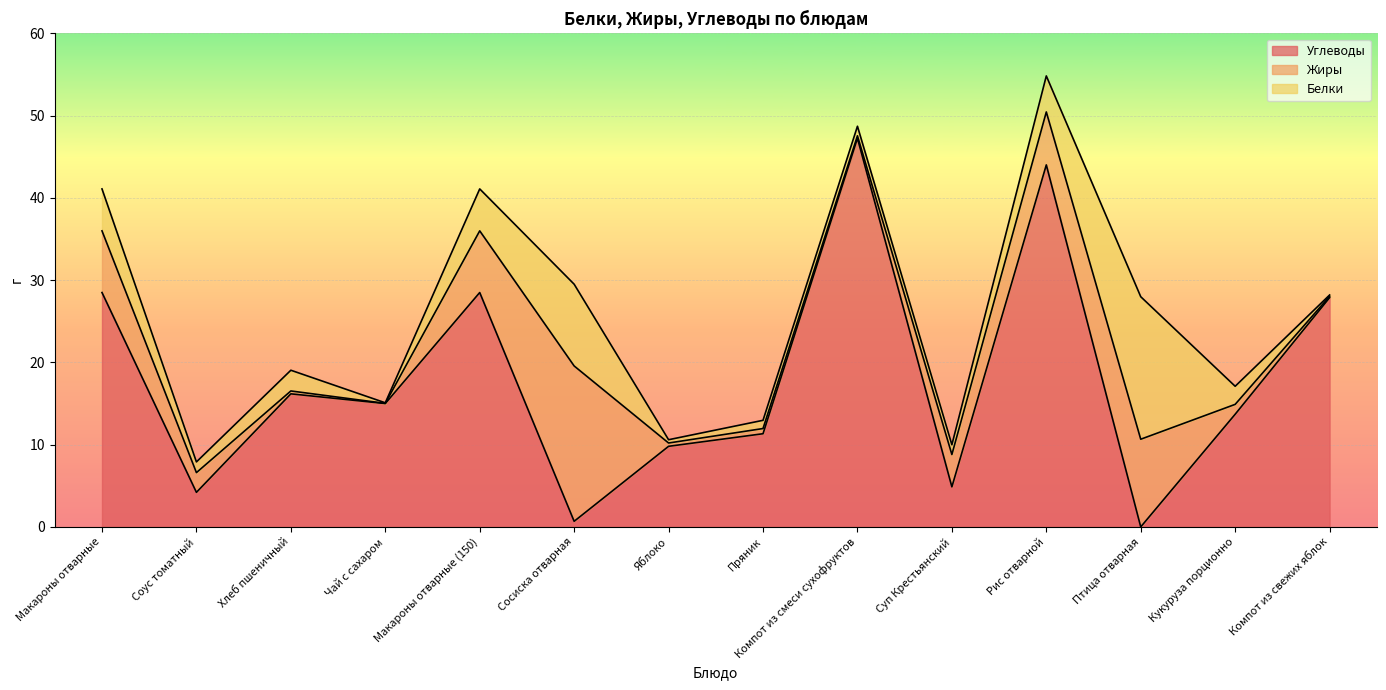

Reading right to left, what are all the values shown in this chart?

Углеводы: 27.9	13.7	0.0	44.0	4.9	47.3	11.3	9.8	0.7	28.5	15.0	16.2	4.2	28.5
Жиры: 0.2	1.2	10.7	6.4	3.9	0.3	0.6	0.4	18.9	7.5	0.0	0.3	2.4	7.5
Белки: 0.2	2.2	17.3	4.4	1.2	1.2	1.0	0.4	9.9	5.1	0.1	2.5	1.3	5.1